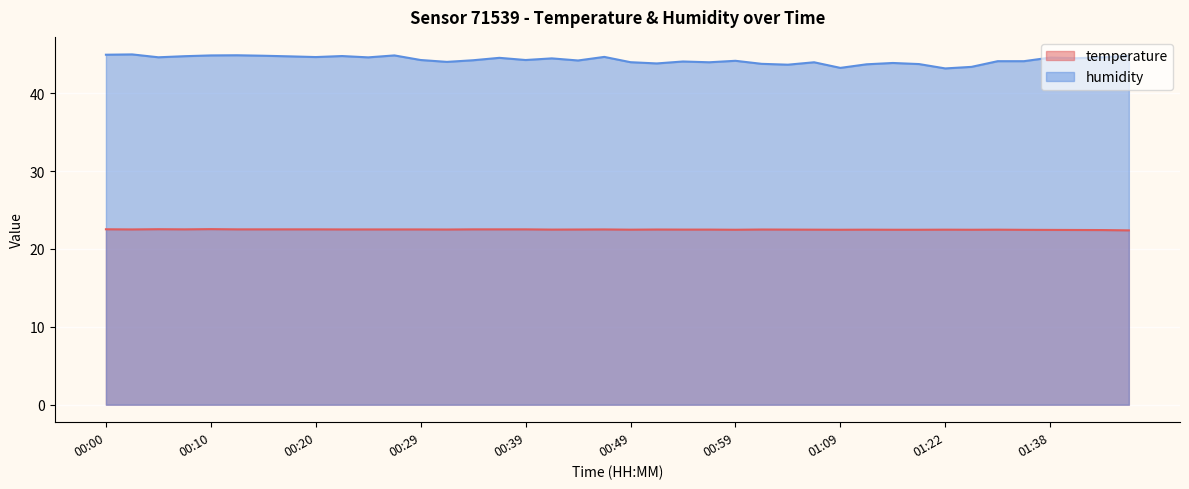

Which series changed the most between 00:44 and 01:09?

humidity